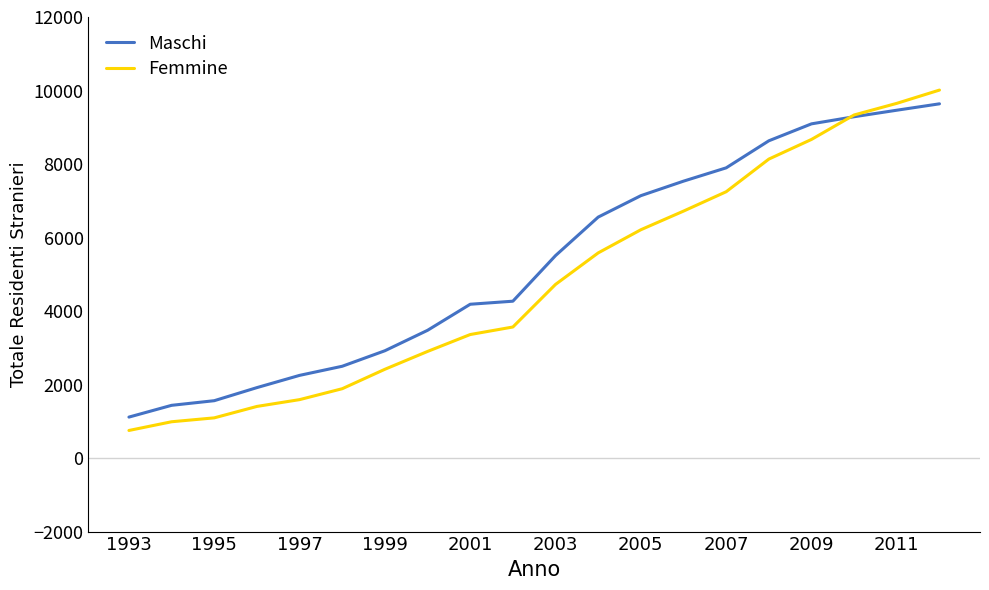

Which series has the widest spread of values?

Femmine